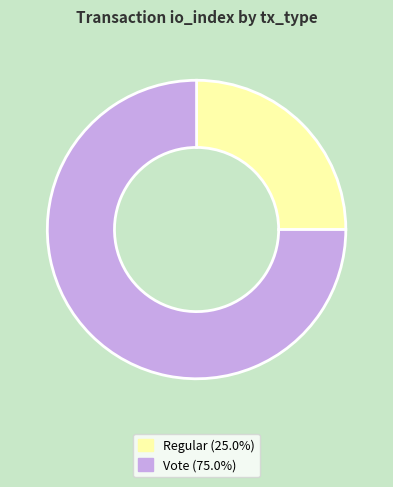

Which category has the smallest portion of the pie?

Regular